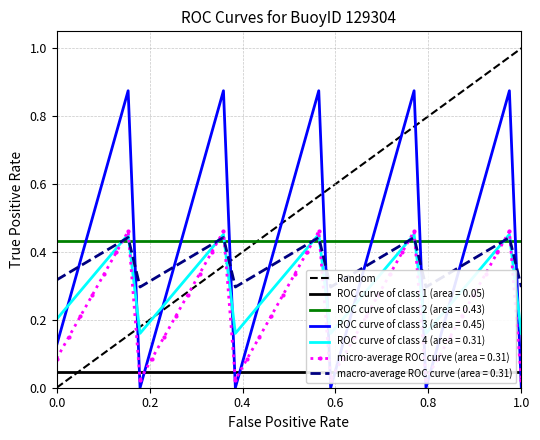

After their last crossing, which series has the higher values: ROC curve of class 2 (area = 0.43) or ROC curve of class 3 (area = 0.45)?

ROC curve of class 2 (area = 0.43)